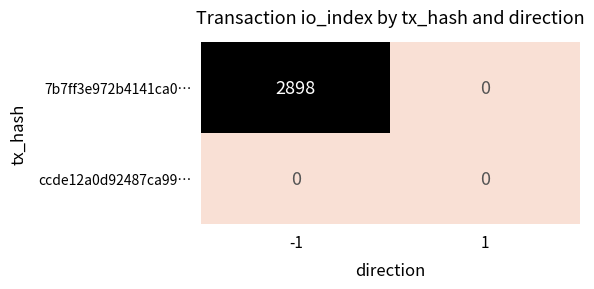

At how many categories does at least one series exceed 563?

1